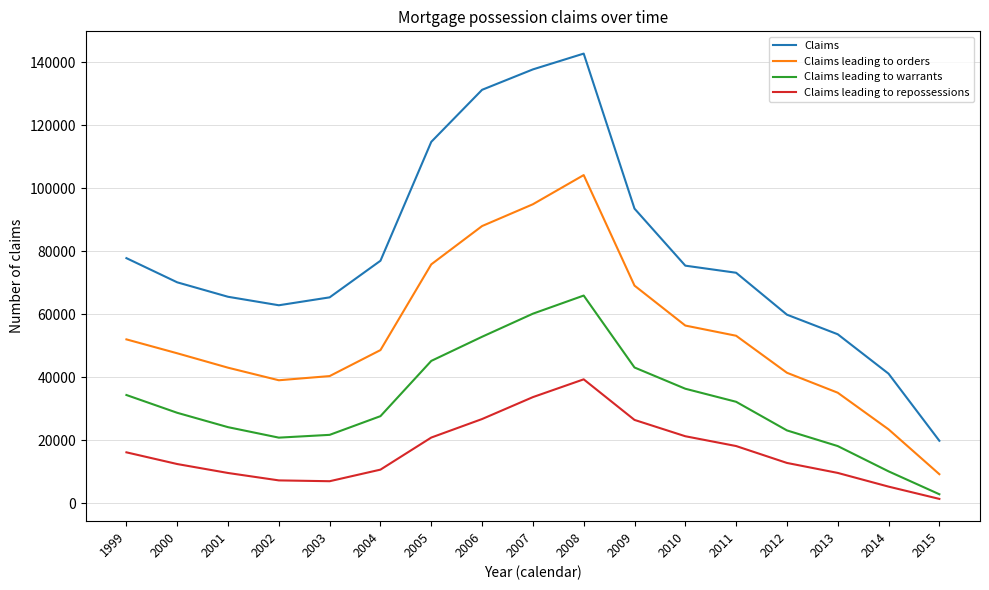

How many values in the Claims leading to warrants series are below 28729?

8